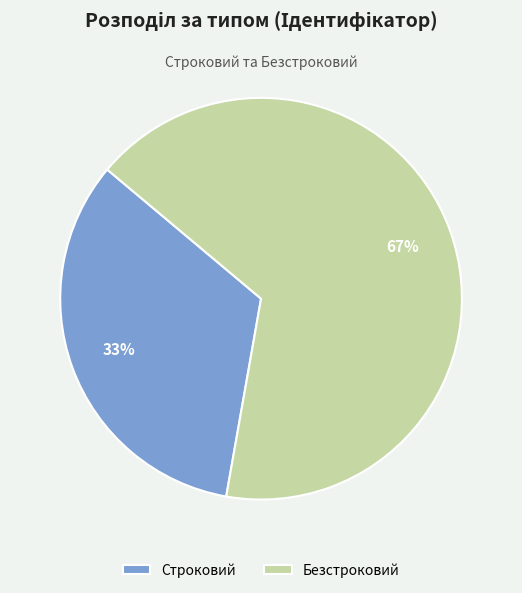

How many segments does this pie chart have?

2